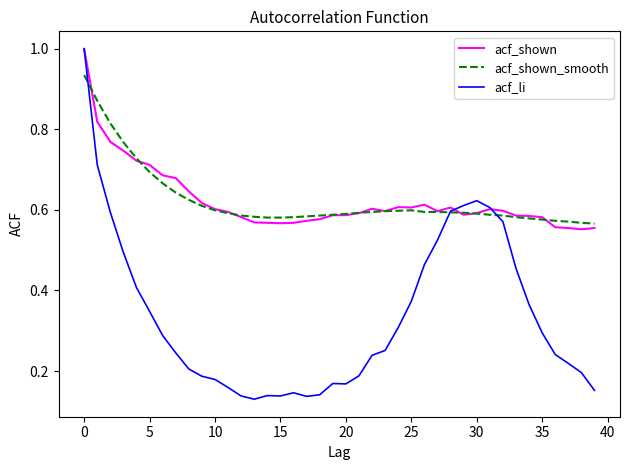

Which series has the largest range (max minus min)?

acf_li